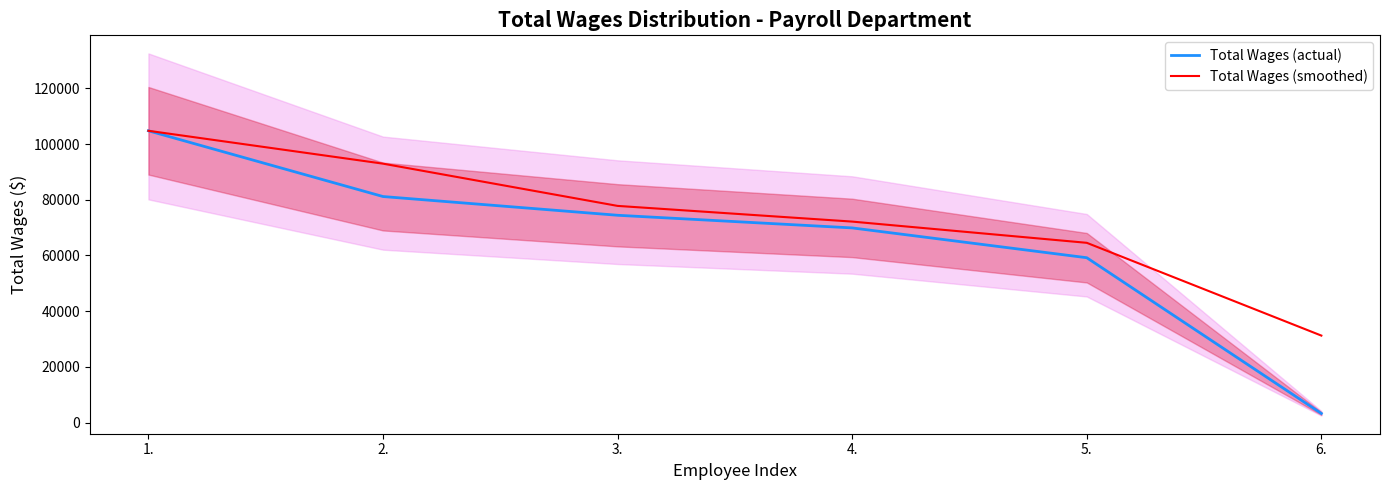

What are all the series names shown in the legend?

Total Wages (actual), Total Wages (smoothed)